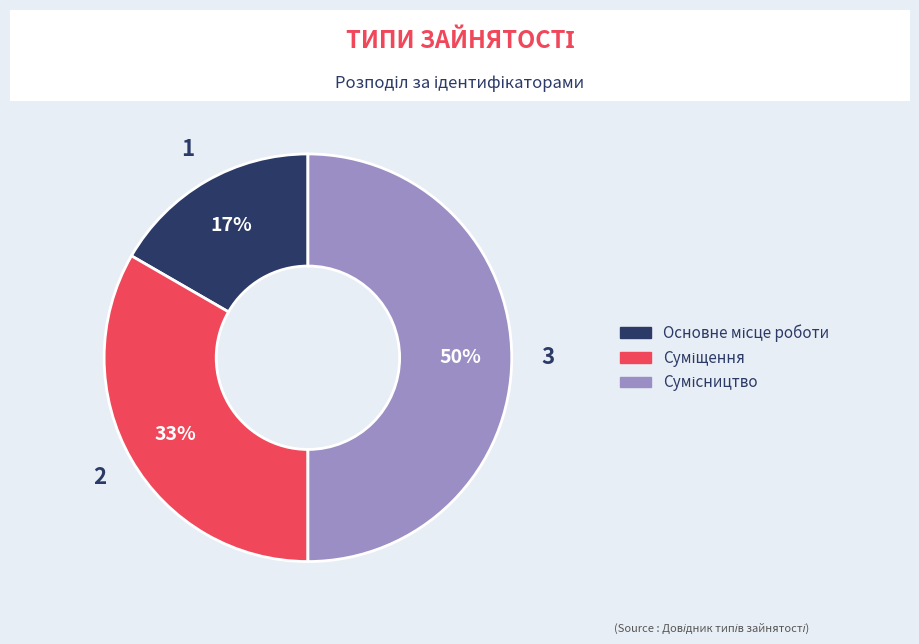

To the nearest percent, what is the average slice percentage?

33%